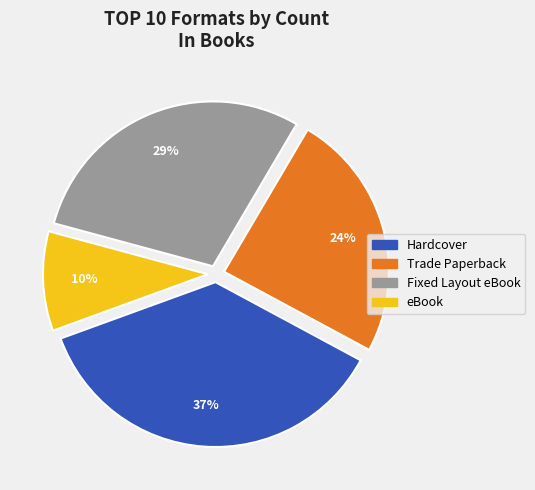

To the nearest percent, what is the average slice percentage?

25%